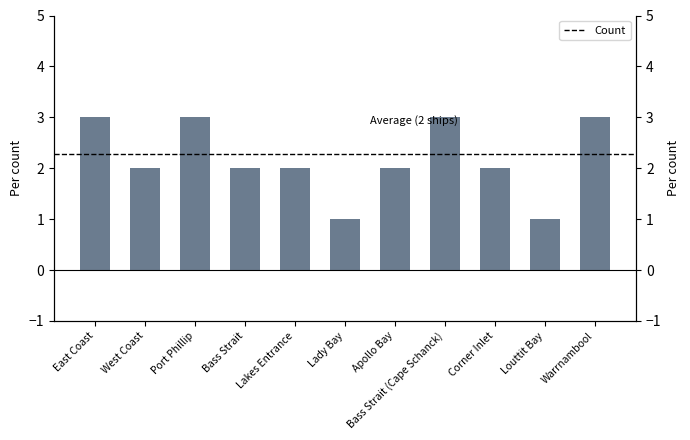

Reading right to left, extract all data points from this chart.

3	1	2	3	2	1	2	2	3	2	3